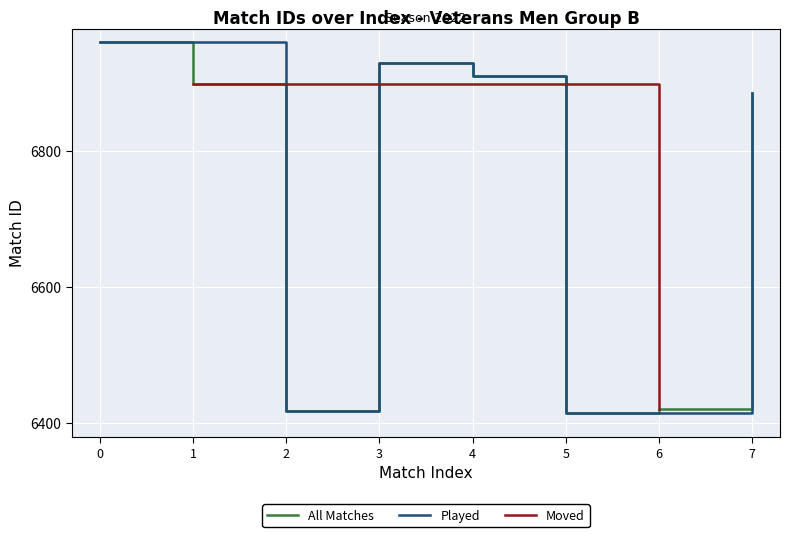

Between 2022-08-04 and 2022-08-18, which series saw the biggest shift?

Played